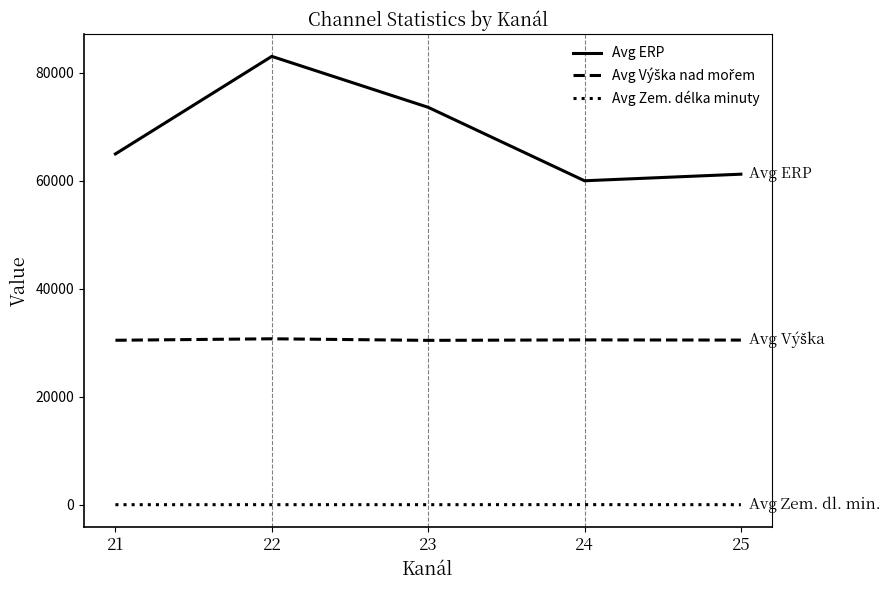

True or false: Avg Zem. délka minuty and Avg ERP intersect in this chart.

False